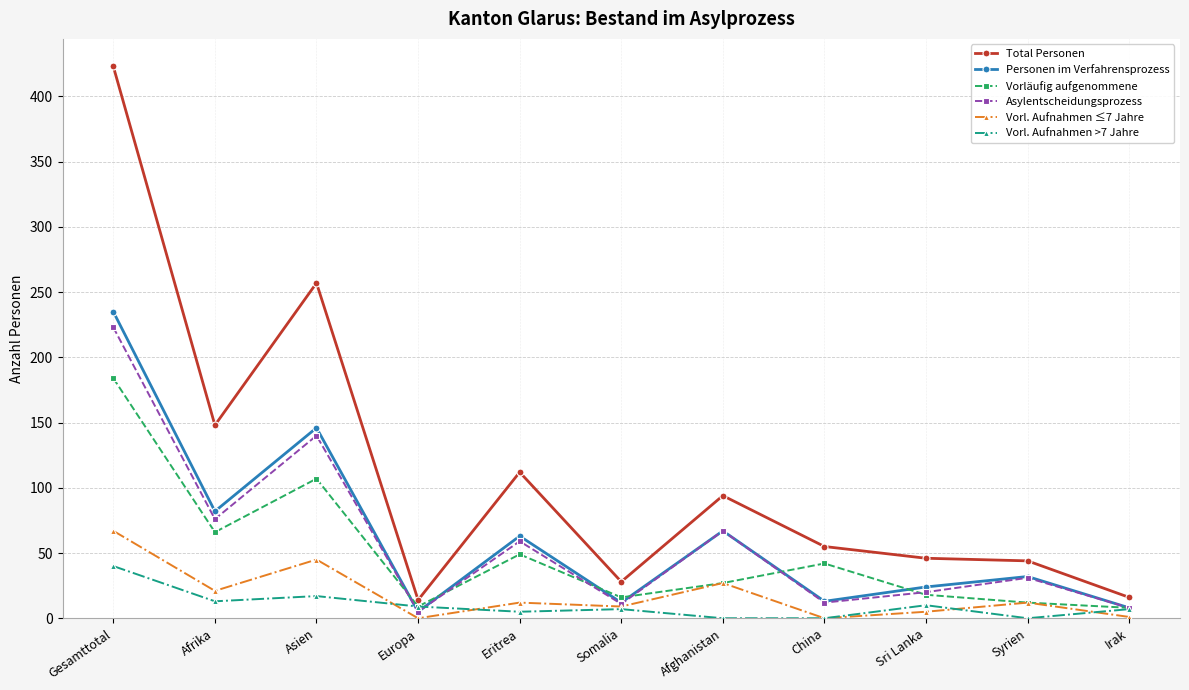

What is the value of the Vorl. Aufnahmen >7 Jahre point at the 9th from the left?

10